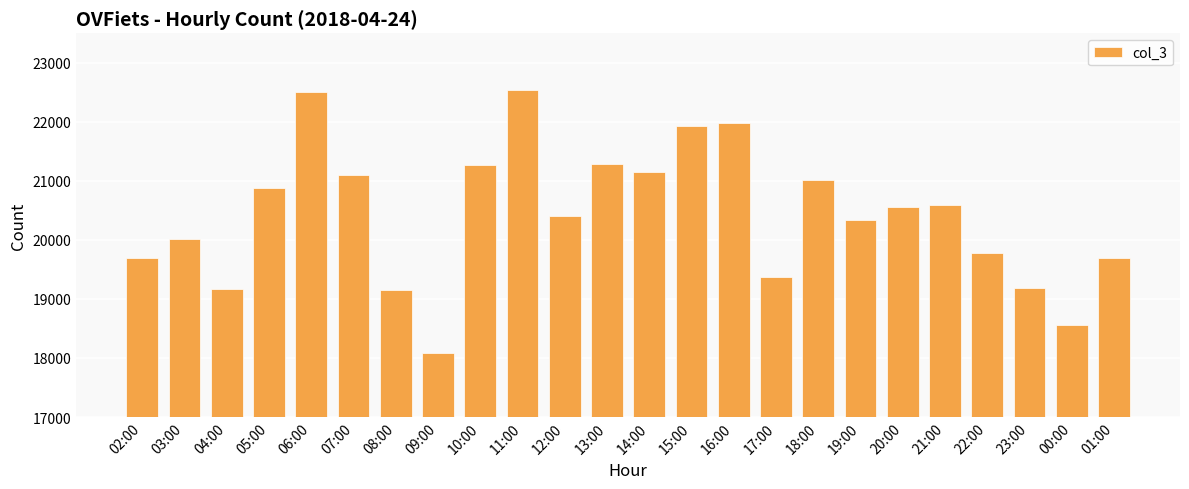

Count the number of categories in the chart.

24